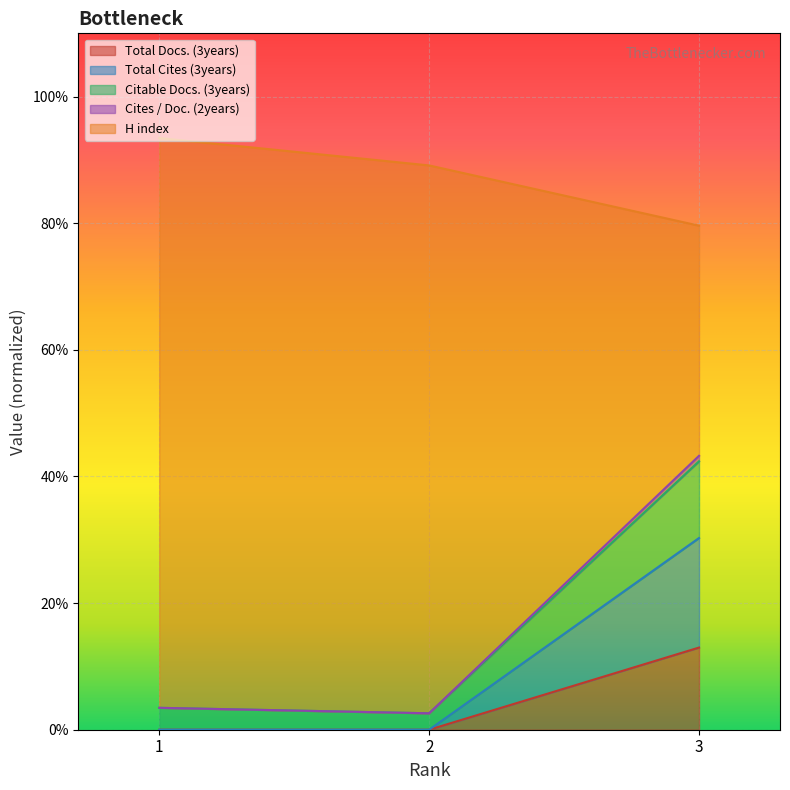

What is the sum of all Cites / Doc. (2years) values?

49.3